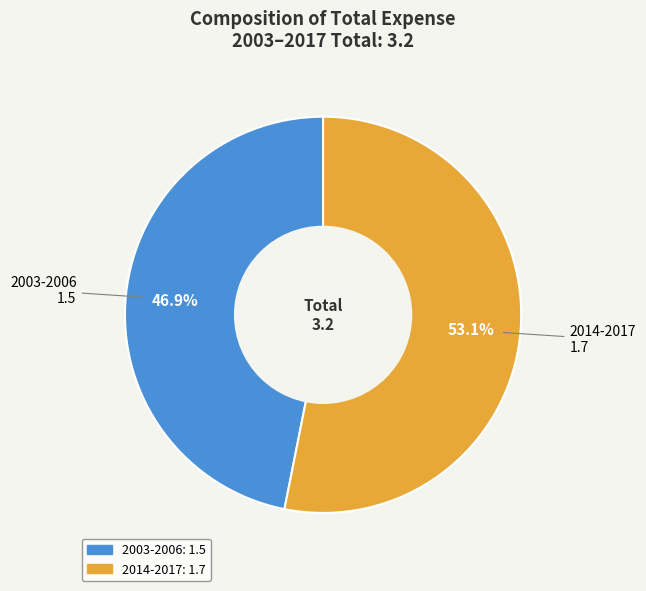

True or false: 2014-2017 accounts for 53% of the total.

True